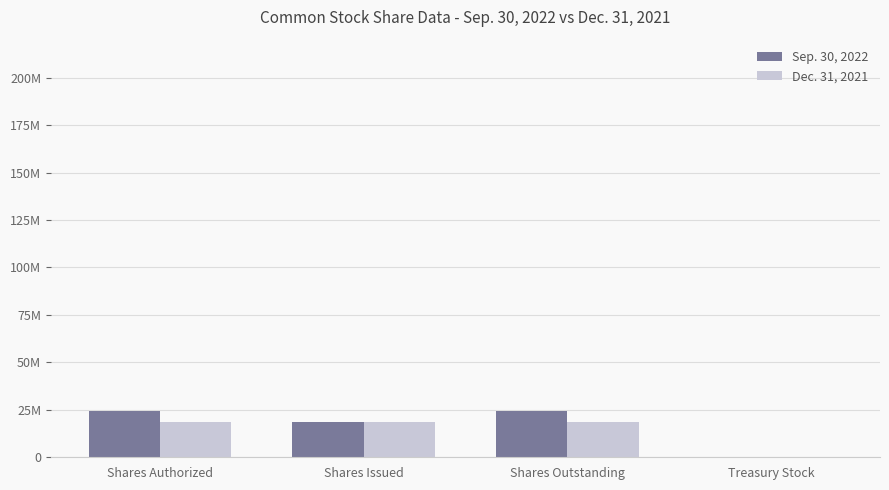

Reading right to left, transcribe all the data shown in this chart.

Sep. 30, 2022: 950	24462228	18816842	24463178
Dec. 31, 2021: 950	18815892	18816842	18816842